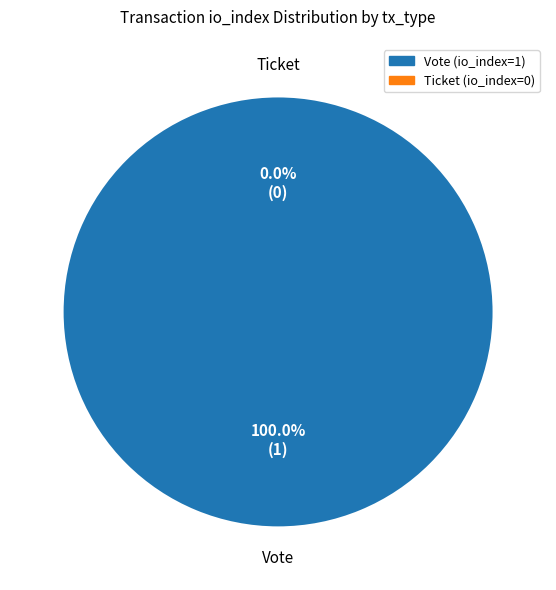

How many segments does this pie chart have?

2